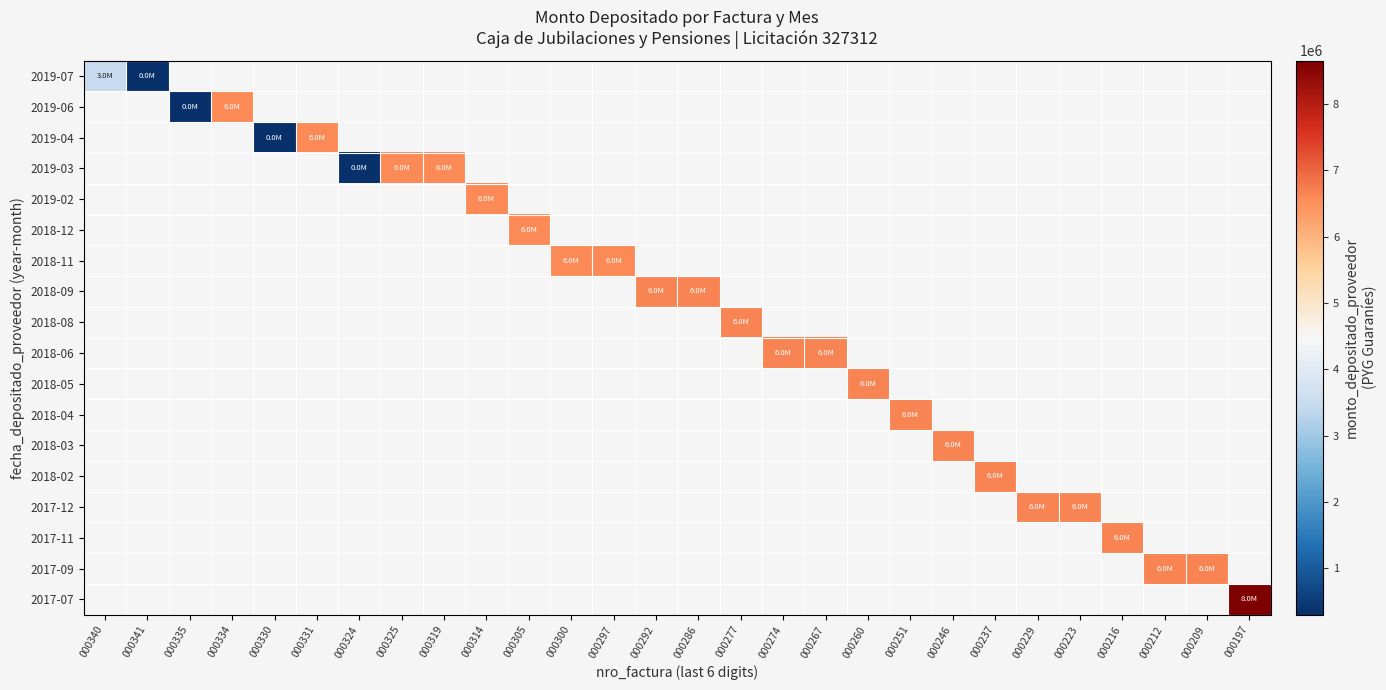

Count the number of data series in this chart.

18